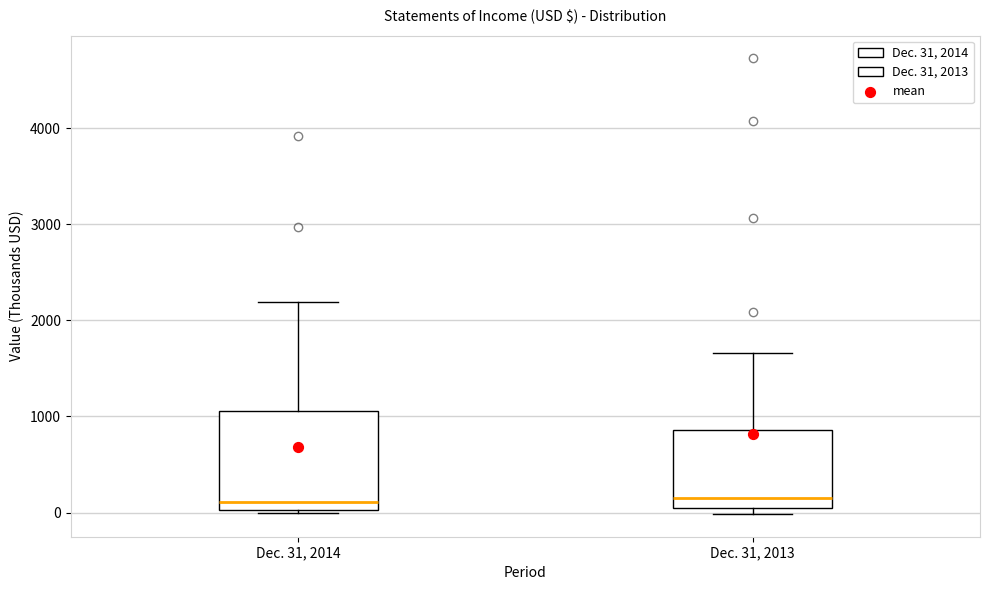

Where does the upper whisker of the box for Dec. 31, 2014 end on the y-axis? The values are not printed on the chart, so give them approximately, as read against the axis.

2200